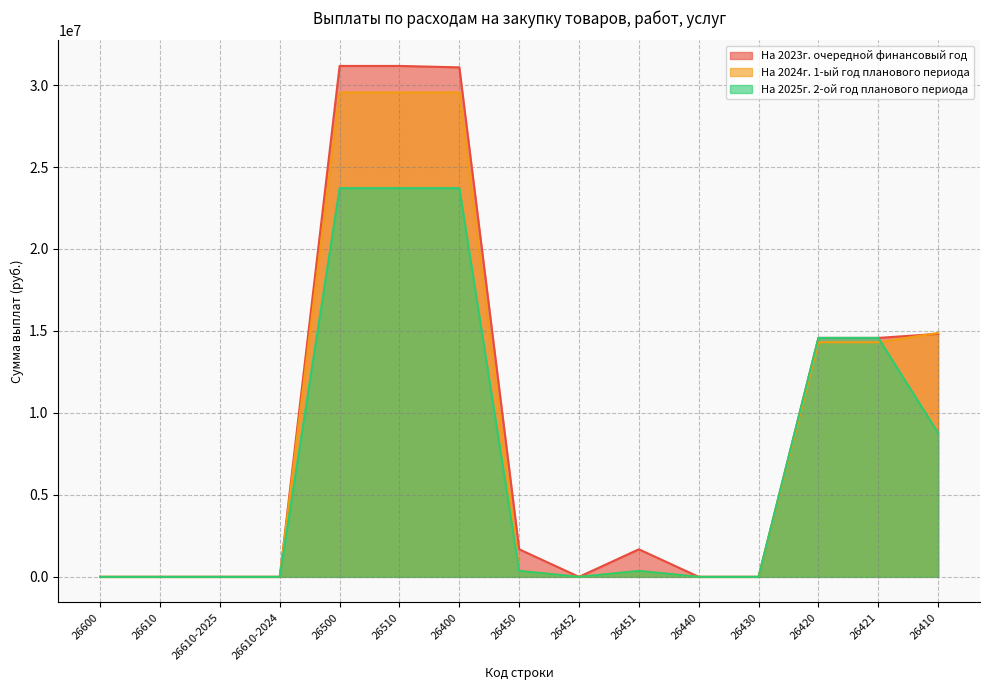

Which category has the highest value in the На 2023г. очередной финансовый год series?

26500